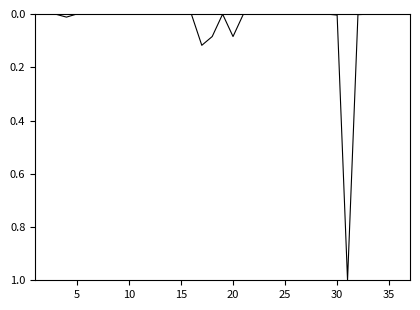

What is the maximum value shown in the chart?

1.0